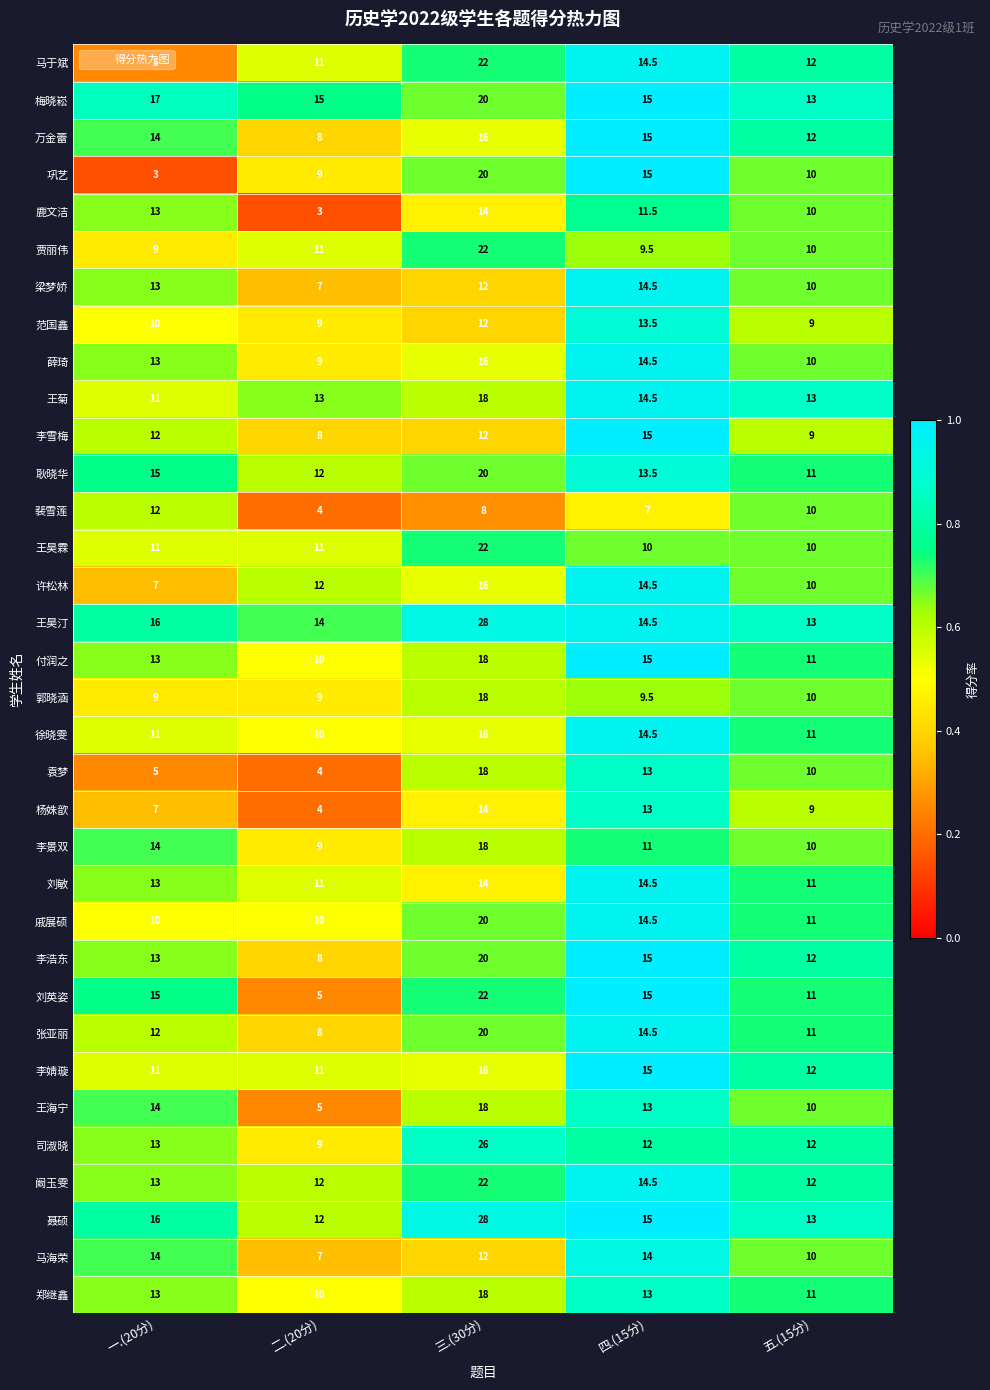

What is the minimum value for 梅晓崧?

13.0